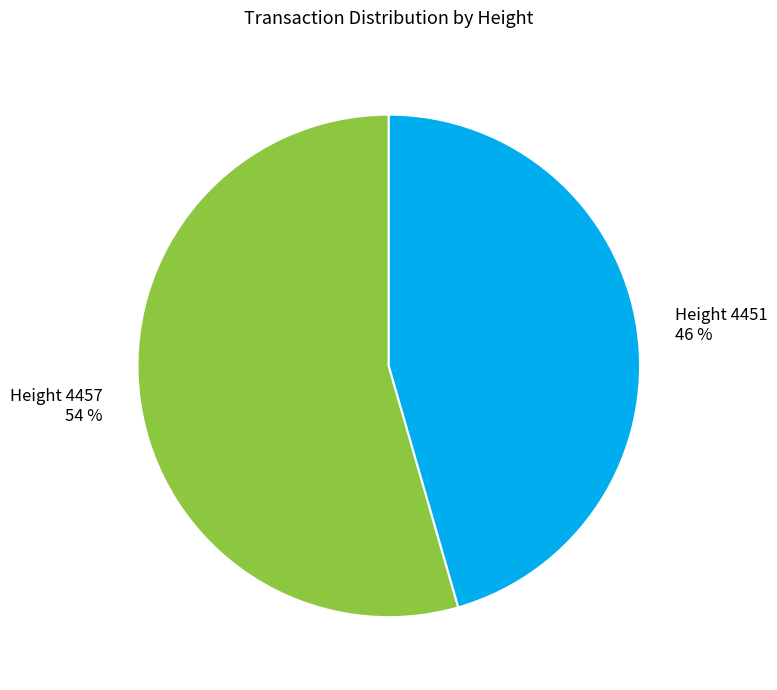

To the nearest percent, what percentage of the pie is Height 4457?

54%